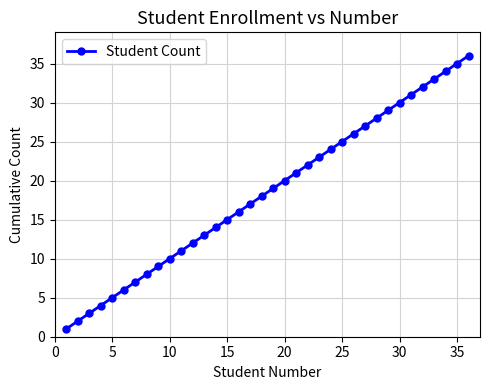

What is the maximum value shown in the chart?

36